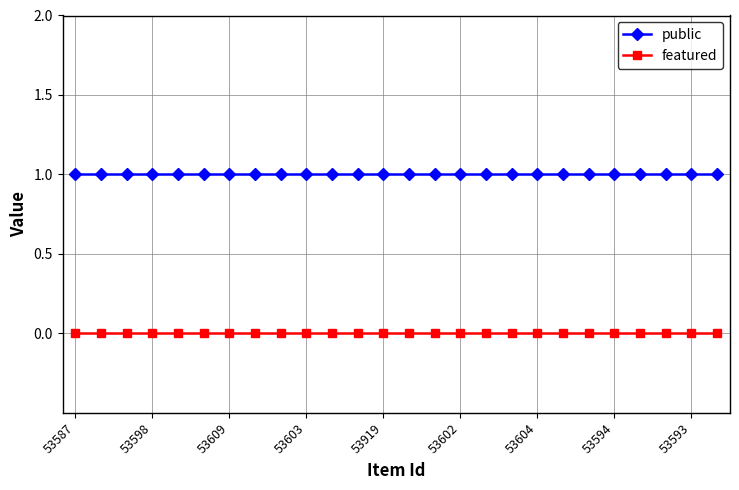

What is the maximum value for public?

1